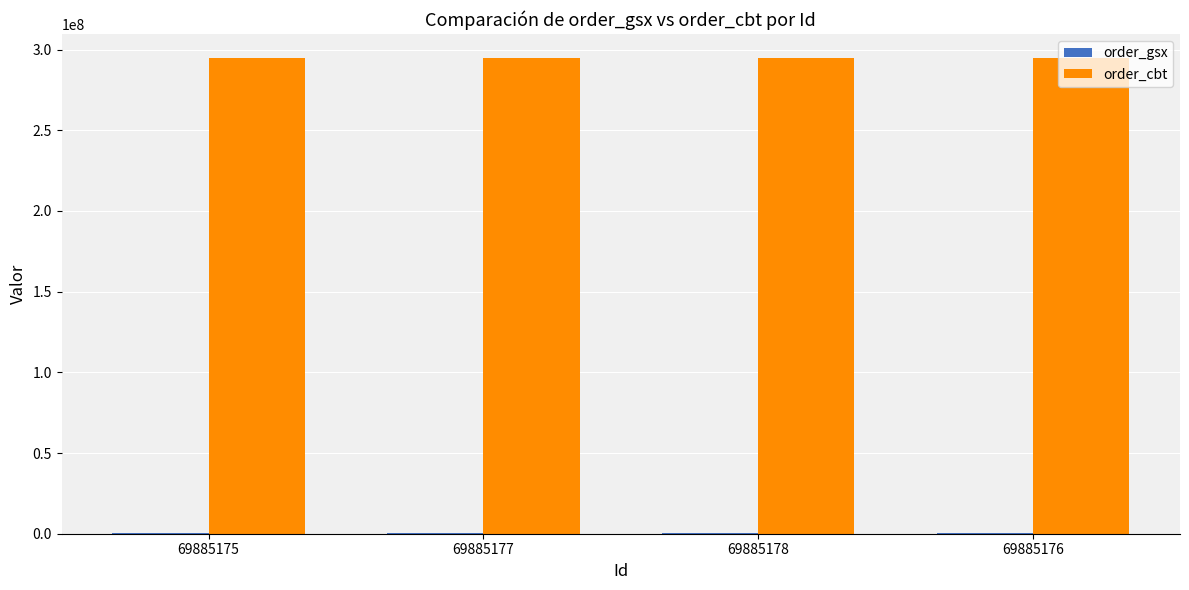

What is the highest value of the order_cbt series?

294883582